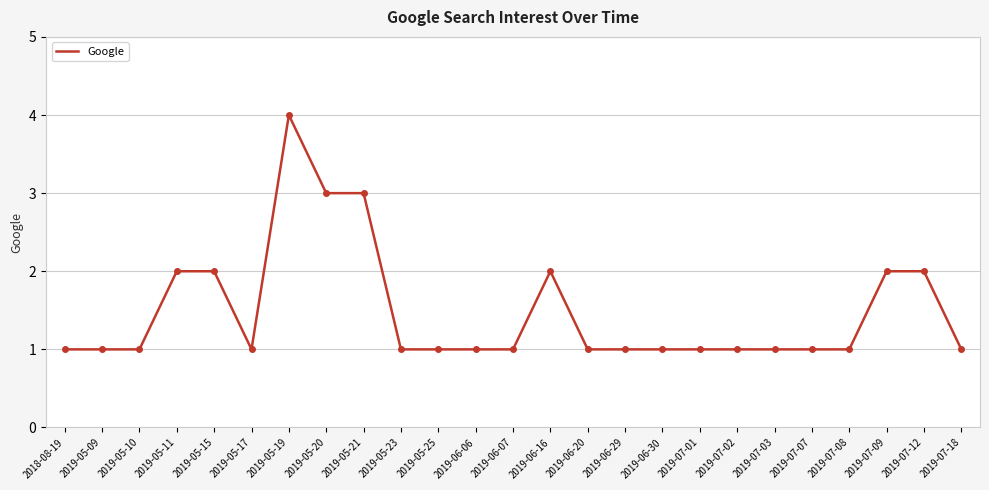

What position from the left is 2019-07-01?

18